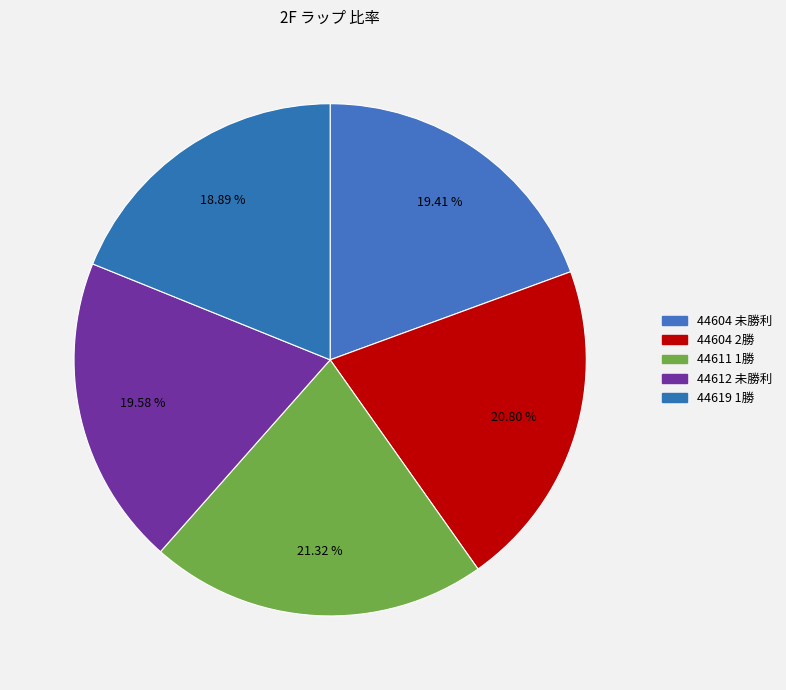

Between 44619 1勝 and 44612 未勝利, which is larger?

44612 未勝利